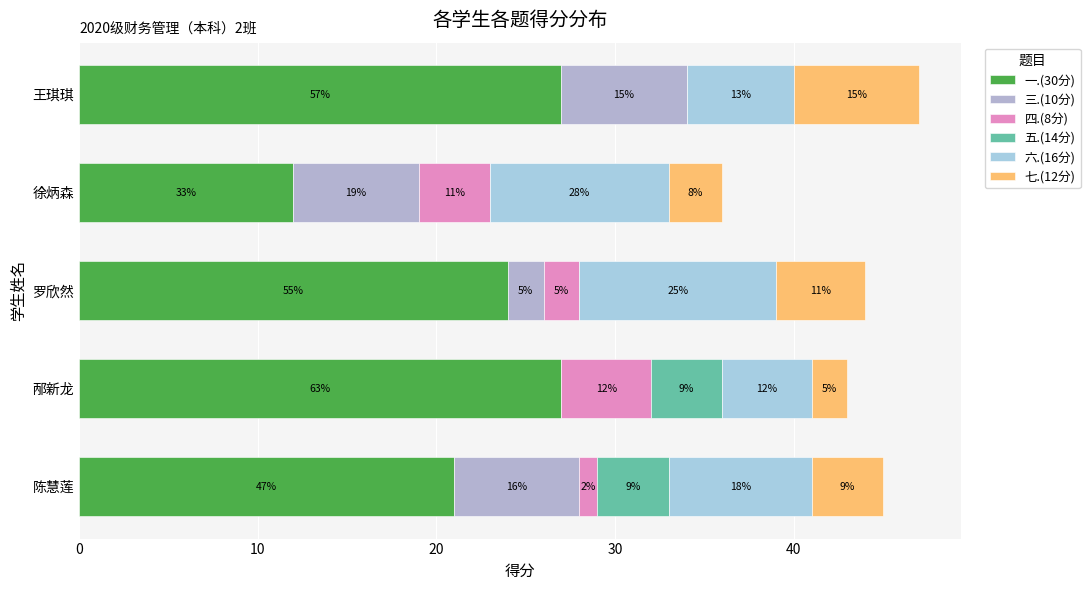

What is the sum of all 四.(8分) values?

12